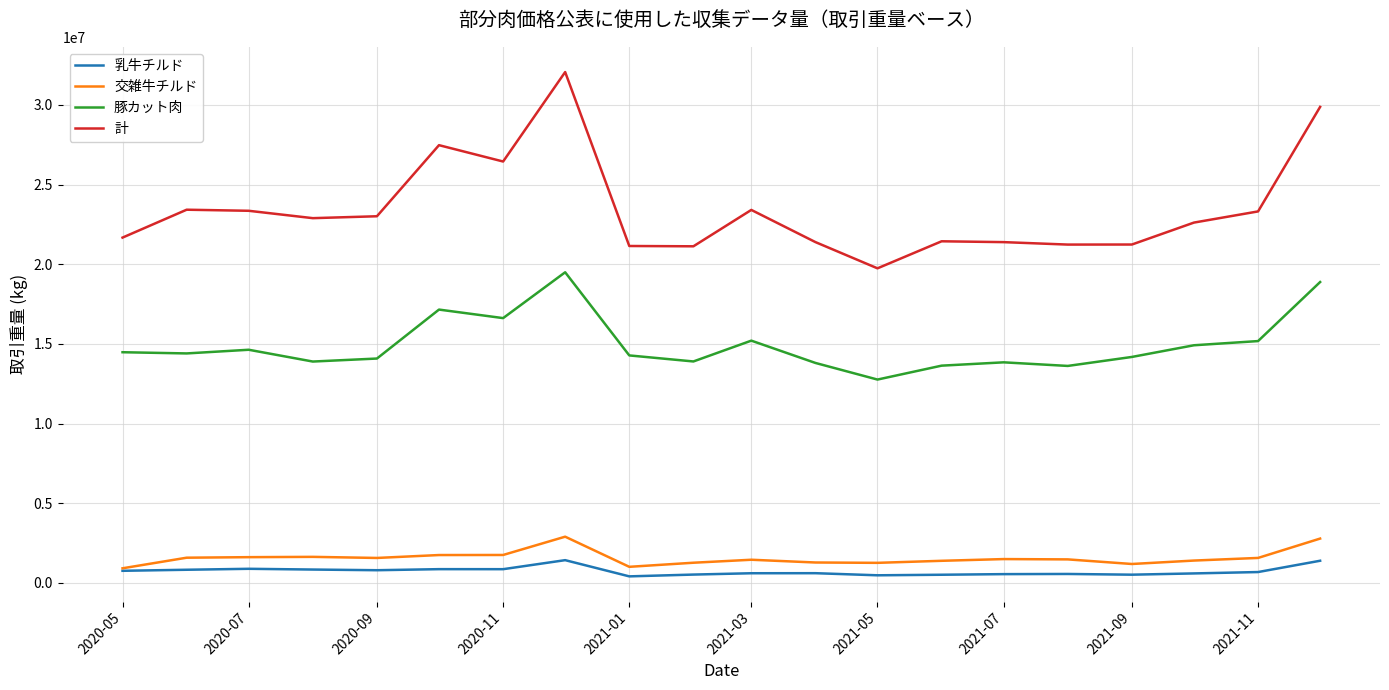

Which series has the largest total across all categories?

計